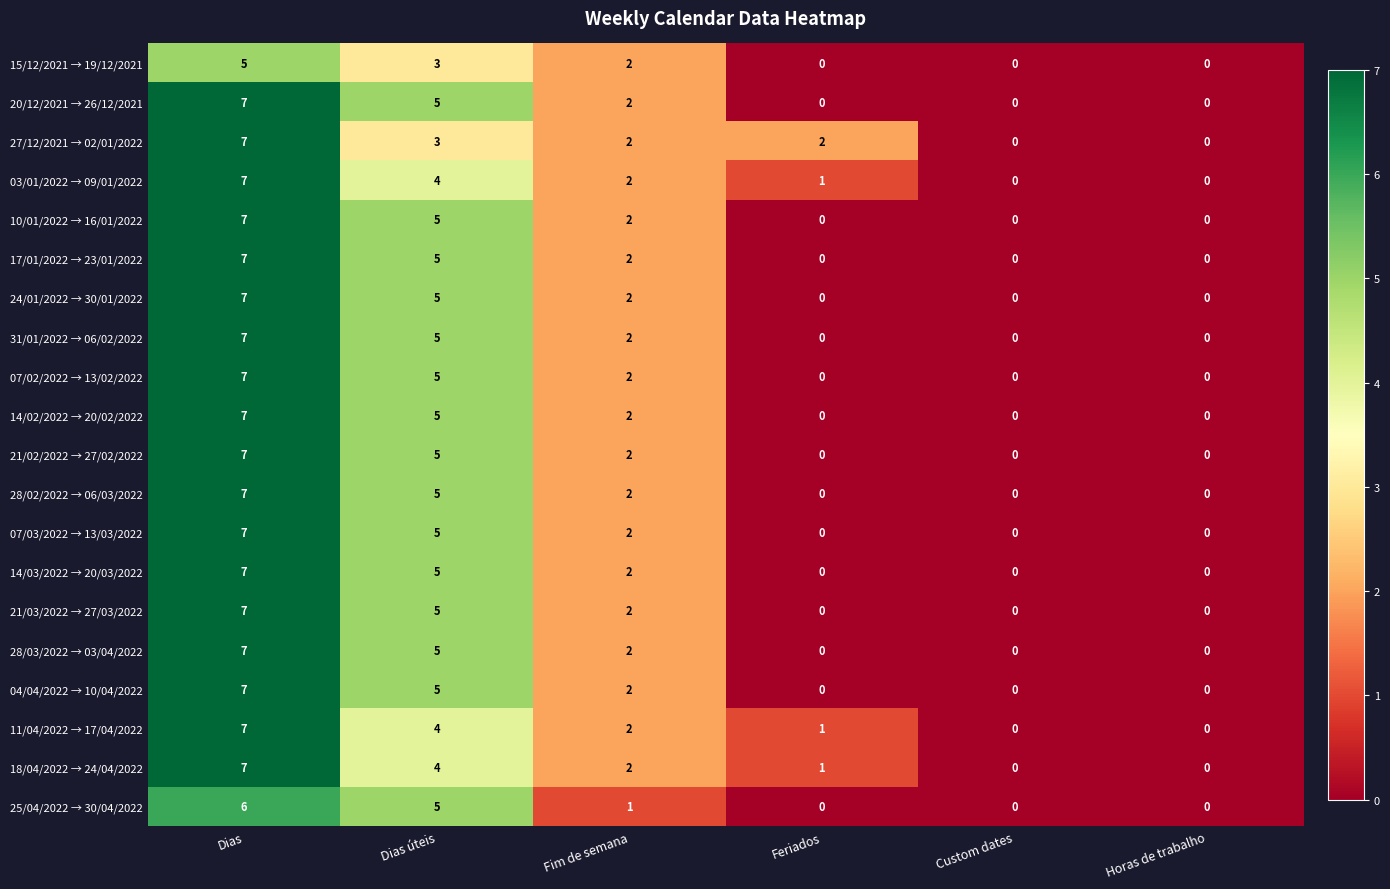

At which category is the sum across all series the highest?

Dias